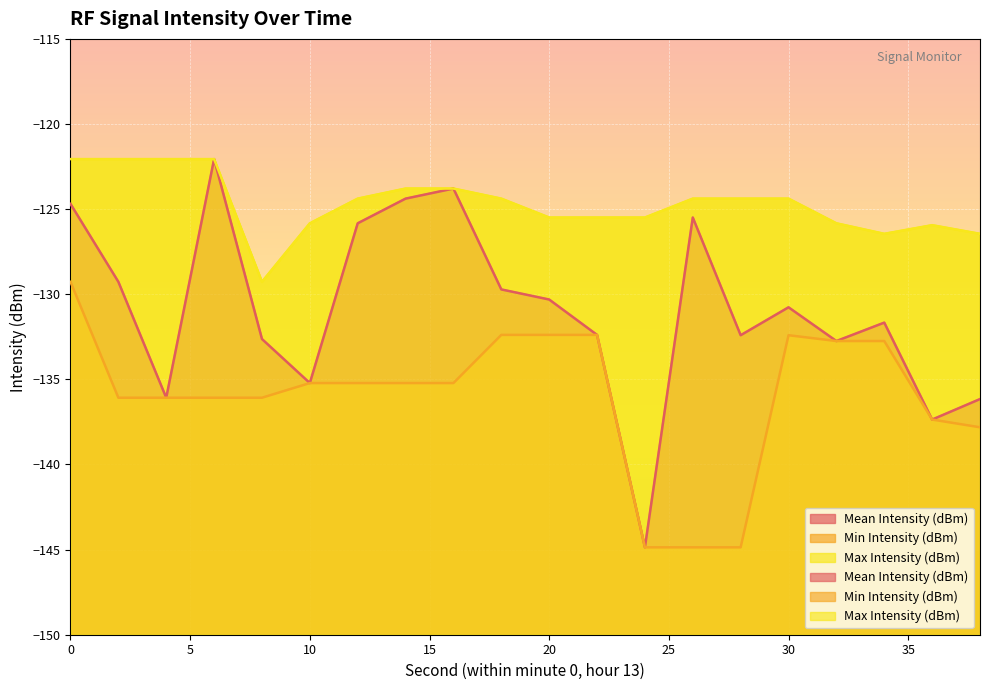

True or false: Mean Intensity (dBm) and Max Intensity (dBm) intersect in this chart.

False